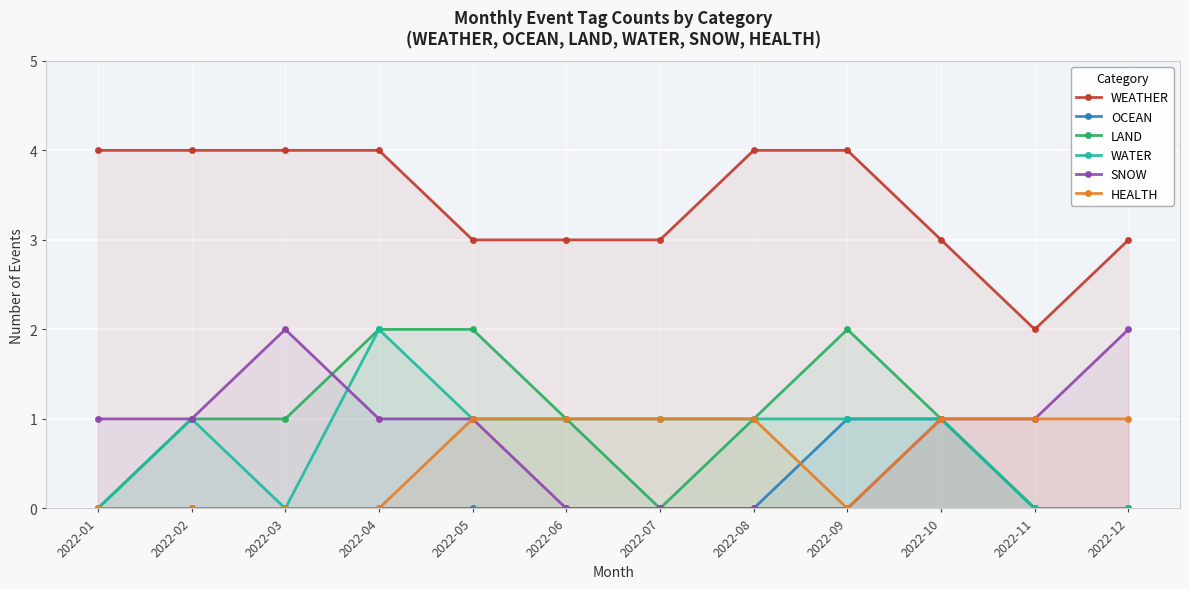

At which category does WATER reach its first local peak?

2022-02